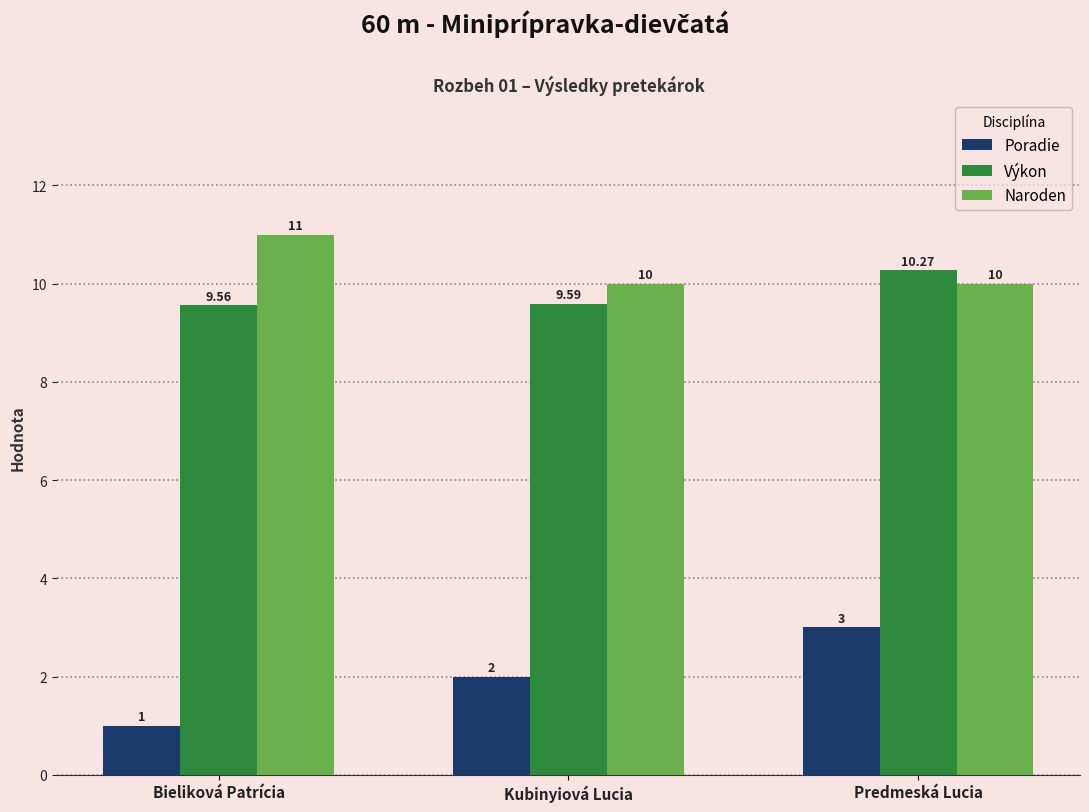

What is the difference between the highest and lowest values at Bieliková Patrícia?

10.0